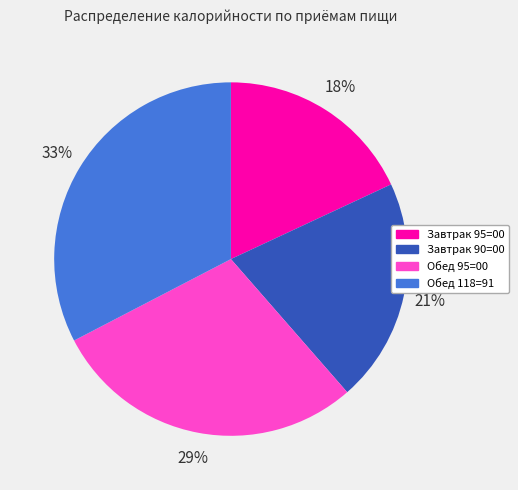

Does Завтрак 95=00 account for over 50% of the chart?

No